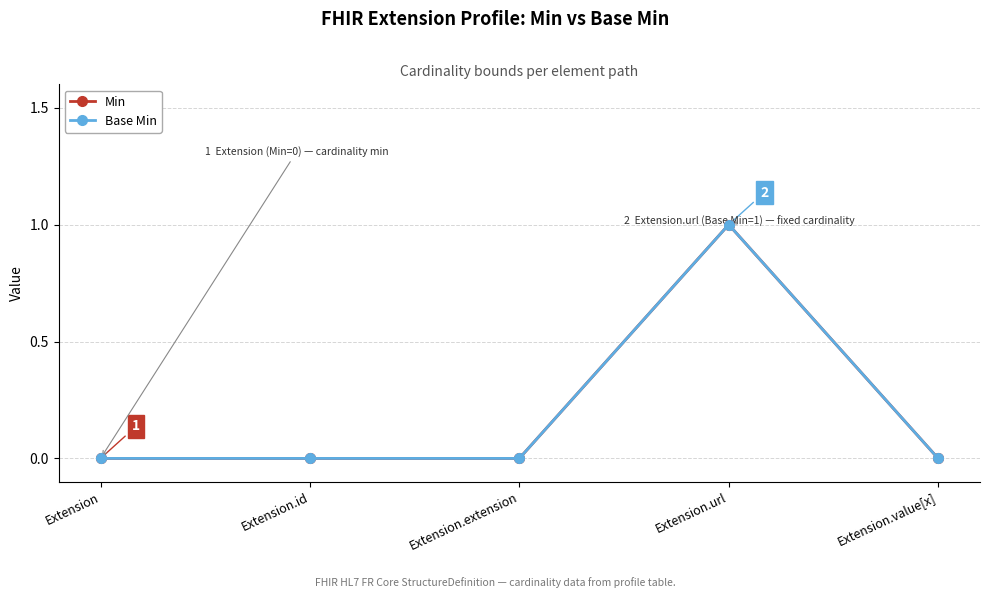

At which category does the chart reach its peak across all series?

Extension.url